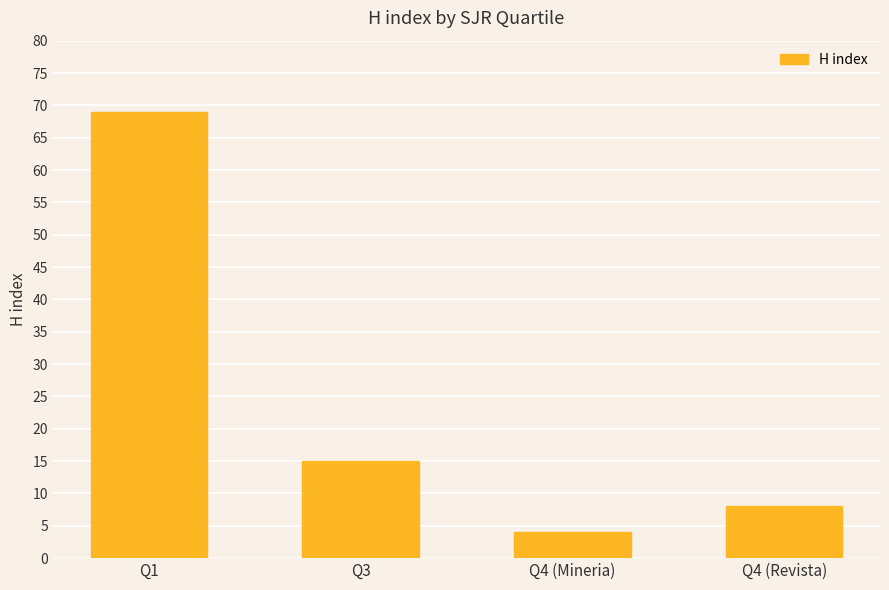

What is the greatest value displayed?

69